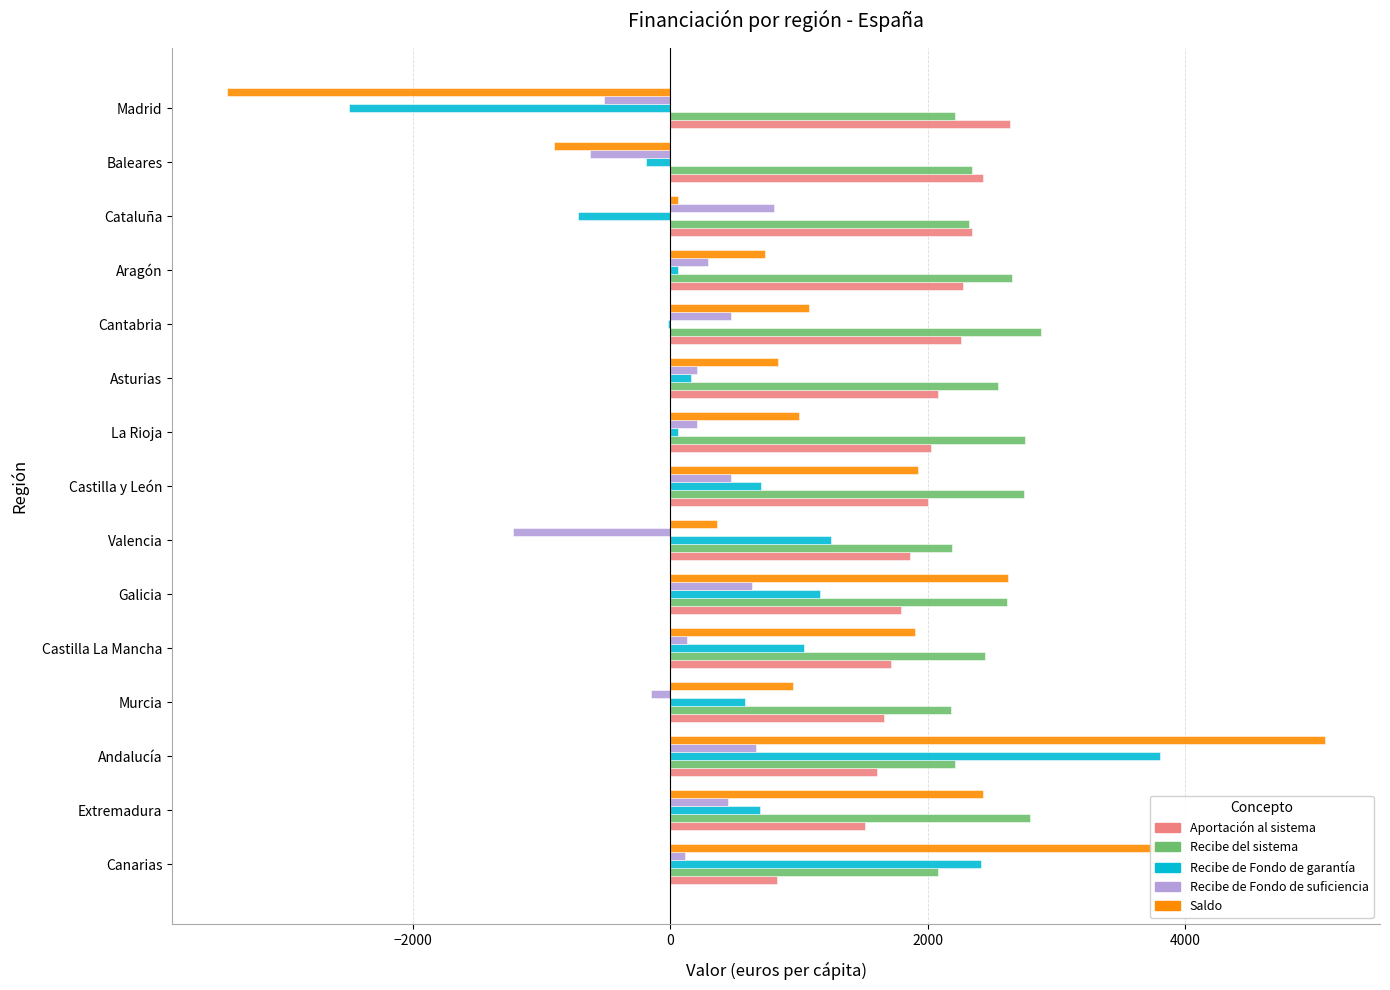

What is the maximum value for Recibe de Fondo de suficiencia?

809